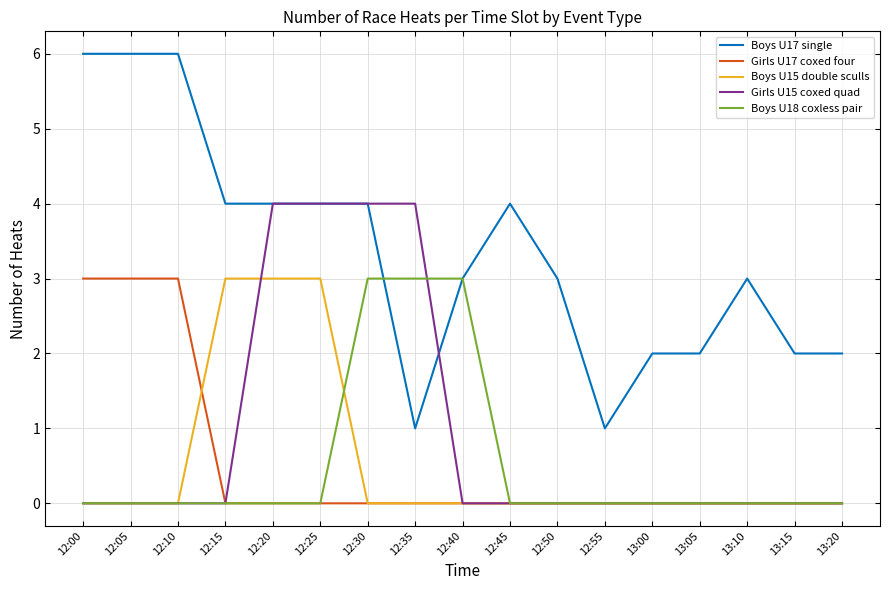

What position from the right is 12:40?

9